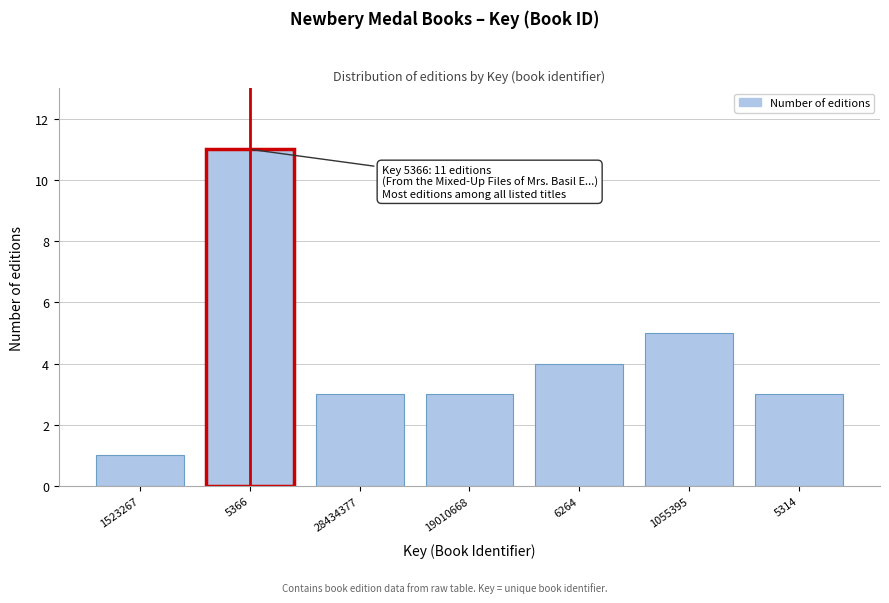

Reading left to right, transcribe all the data shown in this chart.

1523267=1	5366=11	28434377=3	19010668=3	6264=4	1055395=5	5314=3